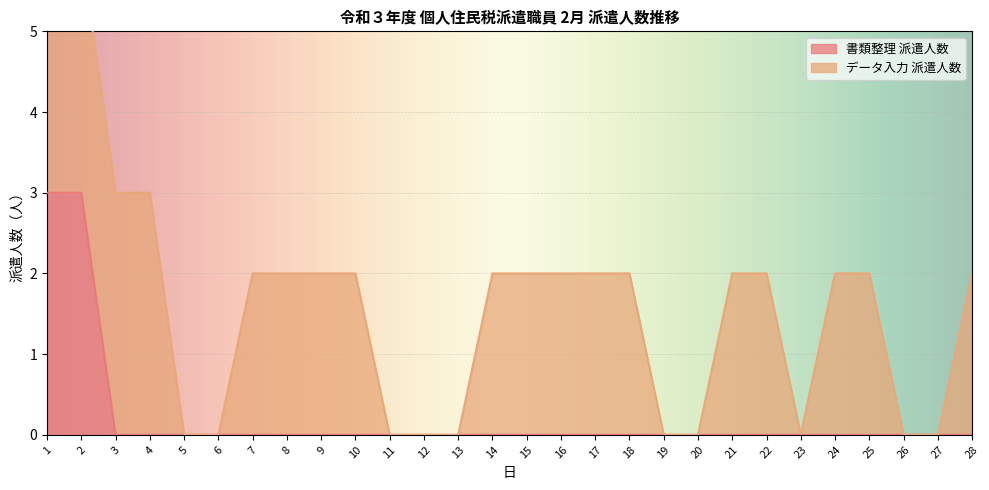

The value at 18 is 2. True or false?

False